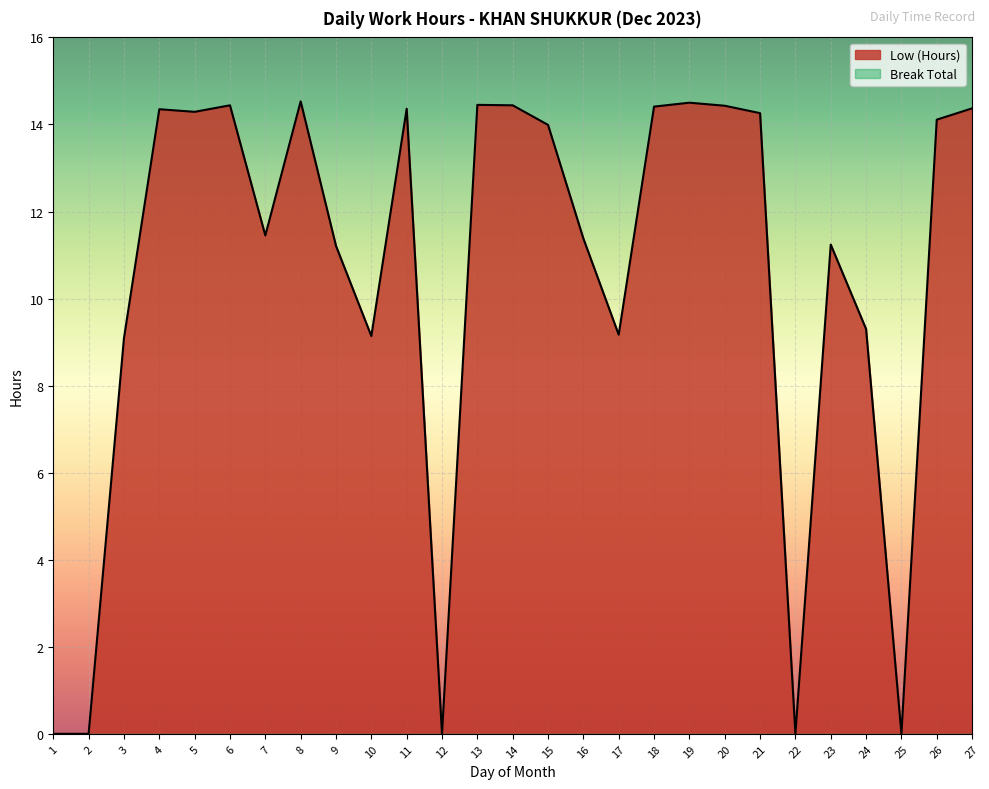

Reading left to right, extract all data points from this chart.

1=0.0	2=0.0	3=9.1	4=14.3	5=14.3	6=14.4	7=11.4	8=14.5	9=11.2	10=9.1	11=14.4	12=0.0	13=14.4	14=14.4	15=14.0	16=11.4	17=9.2	18=14.4	19=14.5	20=14.4	21=14.3	22=0.0	23=11.2	24=9.3	25=0.0	26=14.1	27=14.4